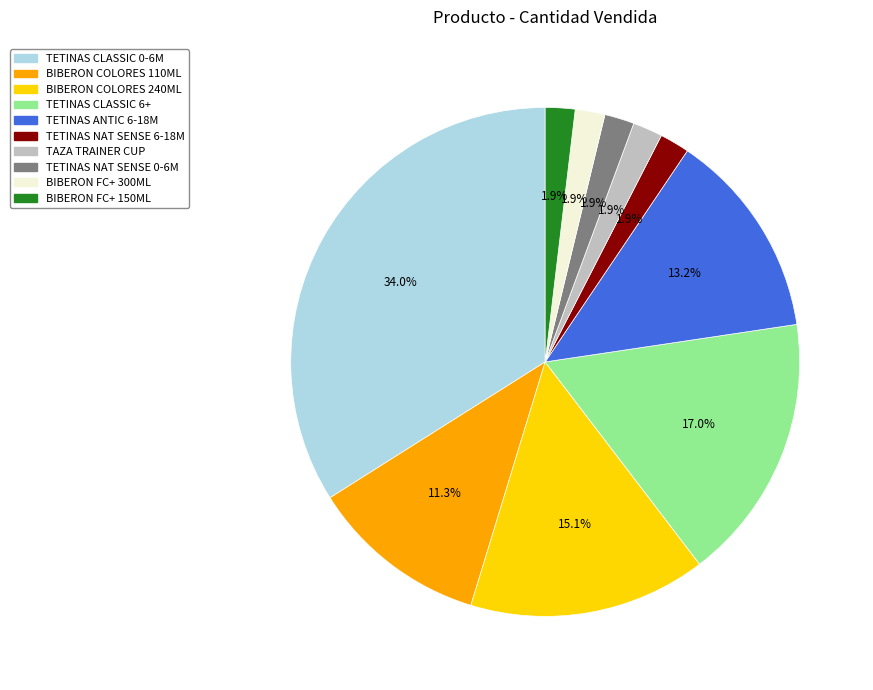

To the nearest percent, what is the average slice percentage?

10%